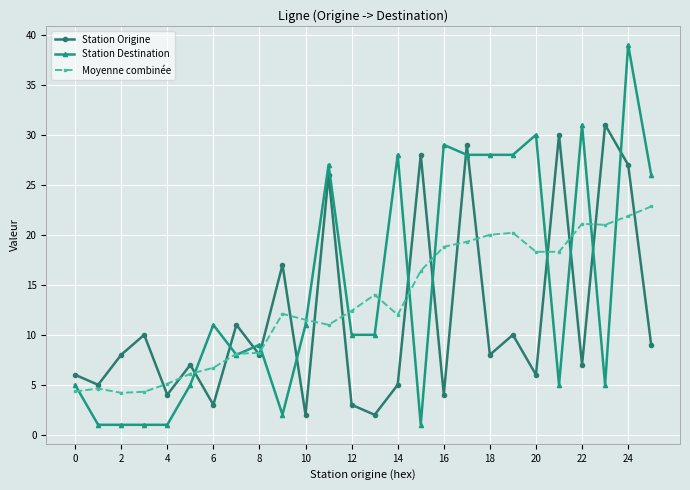

Rank the series by their maximum value, from lowest to highest.

Moyenne combinée, Station Origine, Station Destination